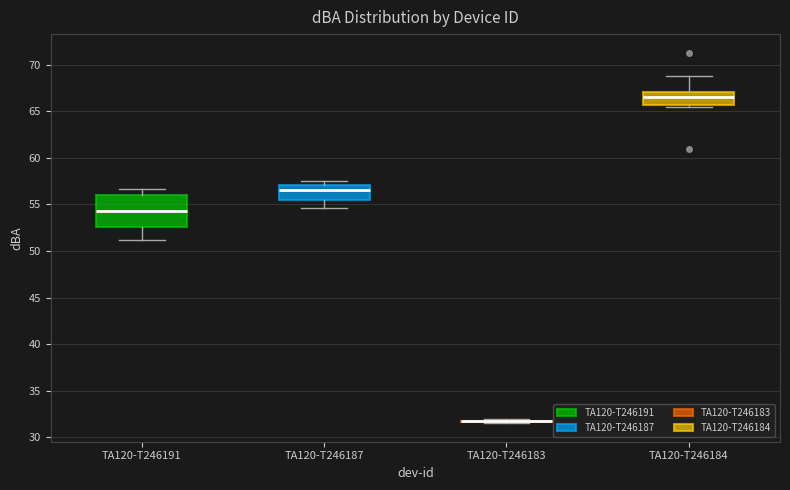

Comparing the boxes themselves (not the whiskers), which one is the tallest?

TA120-T246191